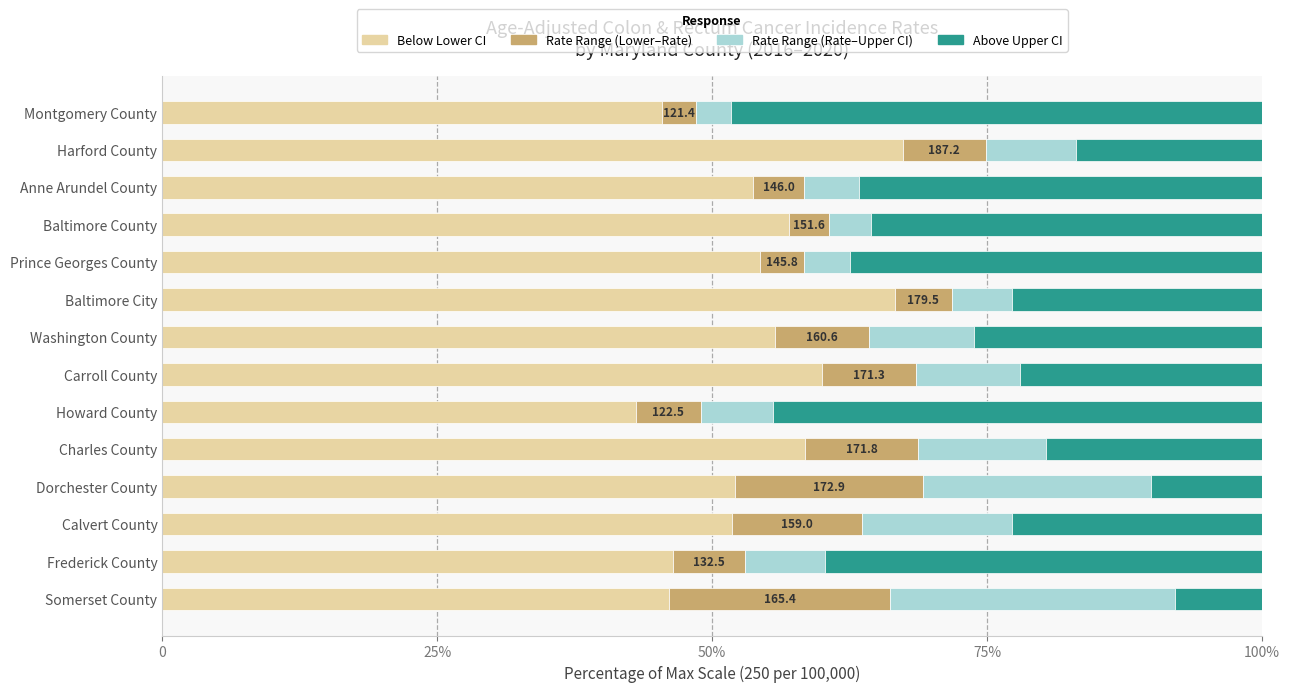

What are all the series names shown in the legend?

Below Lower CI, Rate Range (Lower–Rate), Rate Range (Rate–Upper CI), Above Upper CI